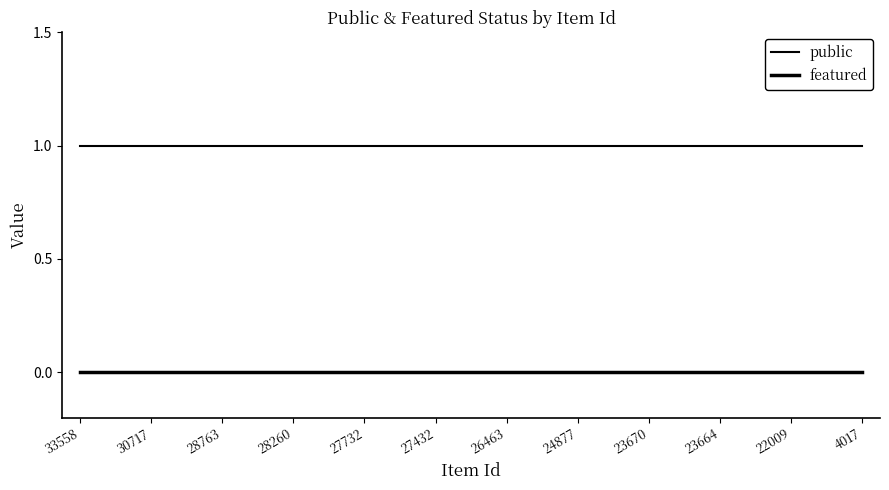

Which category has the highest value across all series?

33558